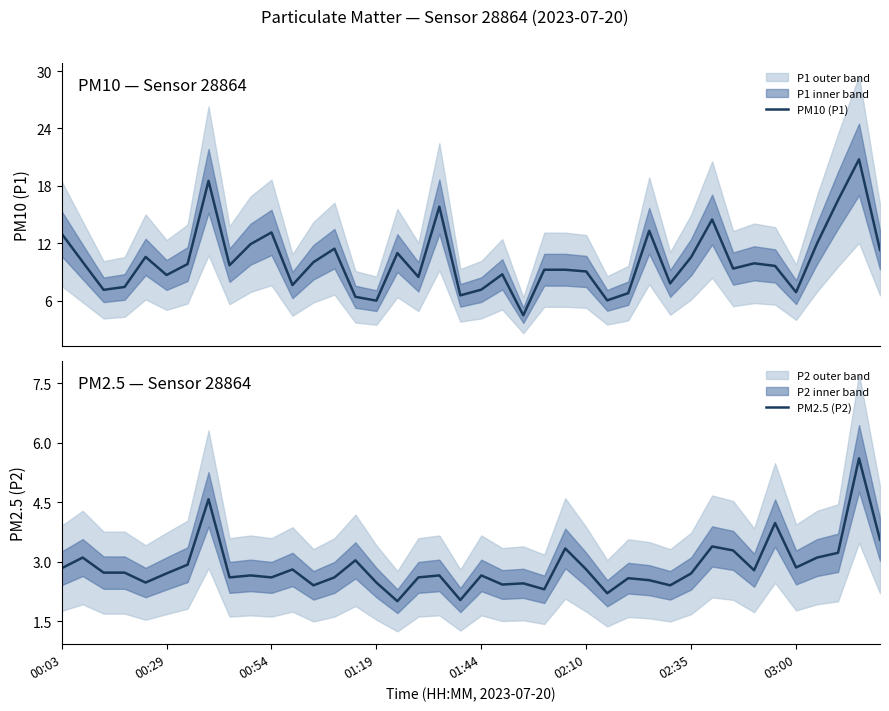

What is the difference between the second highest and minimum values in the PM10 (P1) series?

14.1